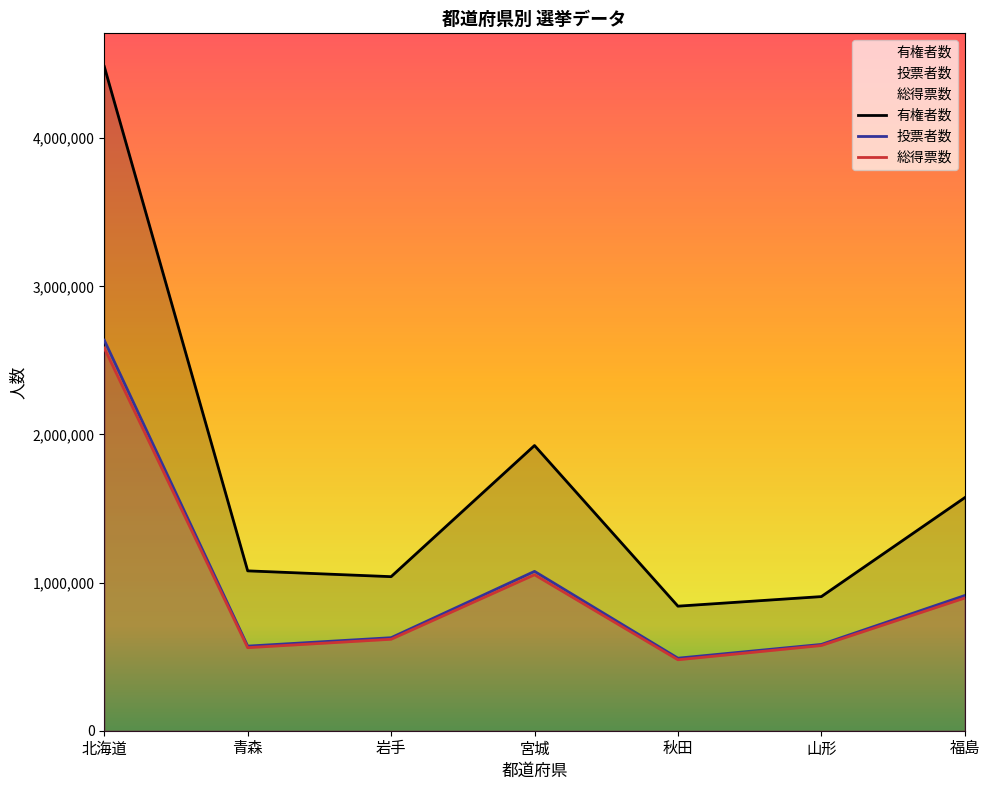

Where does the 総得票数 series first go above 617484?

北海道